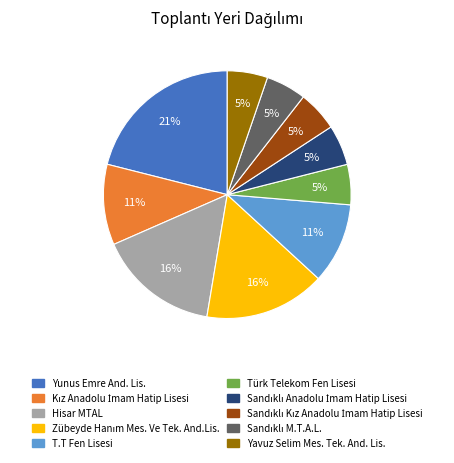

Between Yunus Emre And. Lis. and T.T Fen Lisesi, which is larger?

Yunus Emre And. Lis.